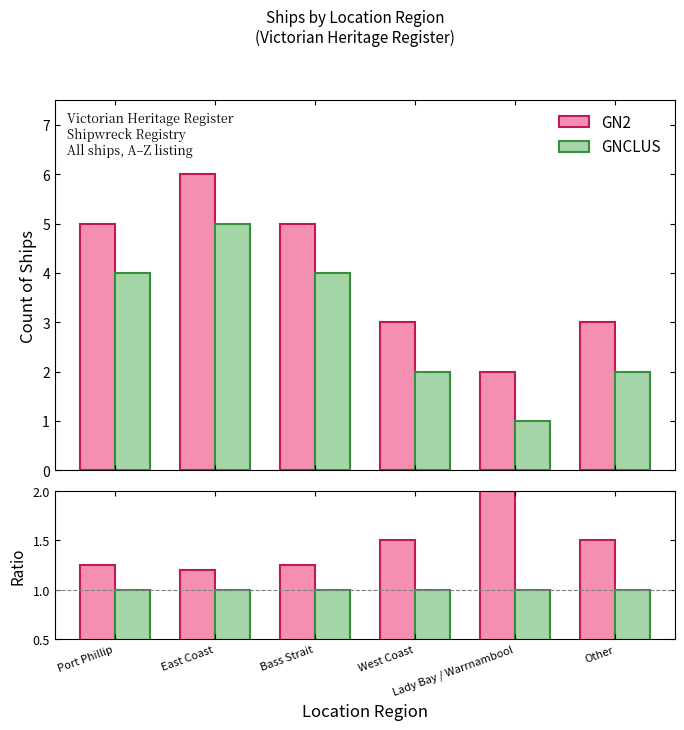

Which has a higher value, Port Phillip or Lady Bay / Warrnambool?

Port Phillip